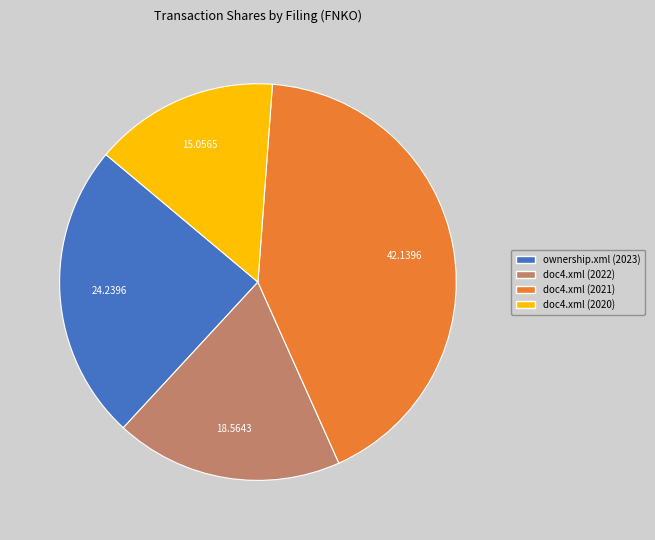

Rank the categories by value from lowest to highest.

doc4.xml (2020), doc4.xml (2022), ownership.xml (2023), doc4.xml (2021)